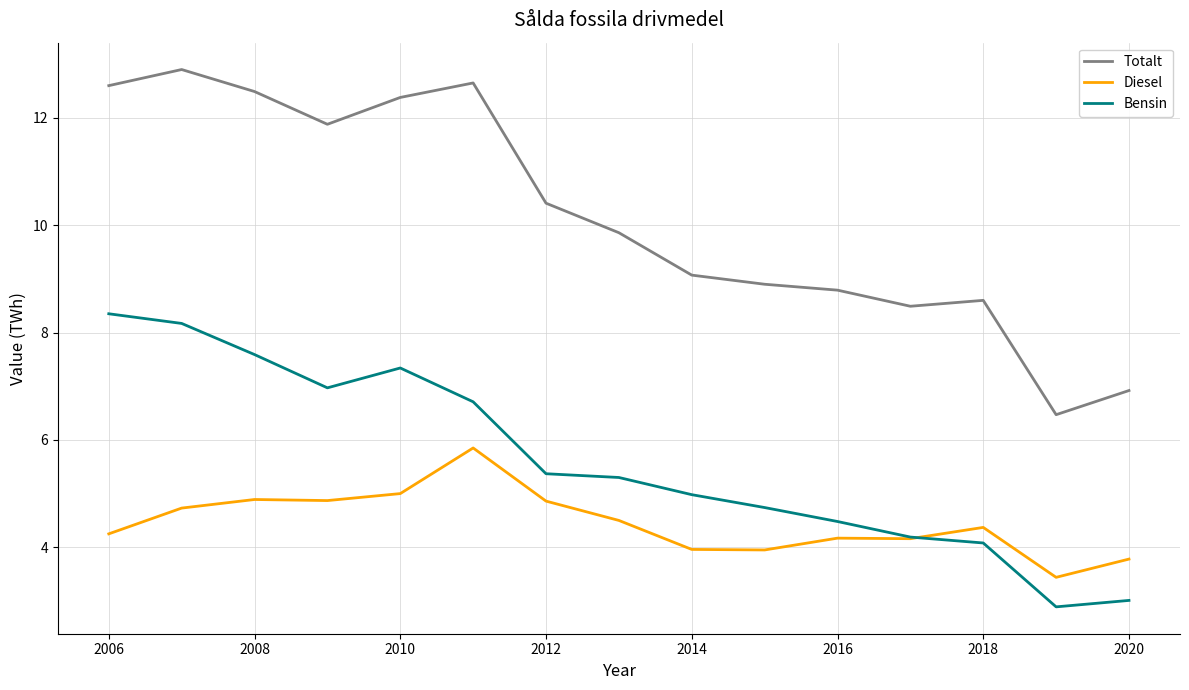

List the series in order of their peak value, lowest first.

Diesel, Bensin, Totalt